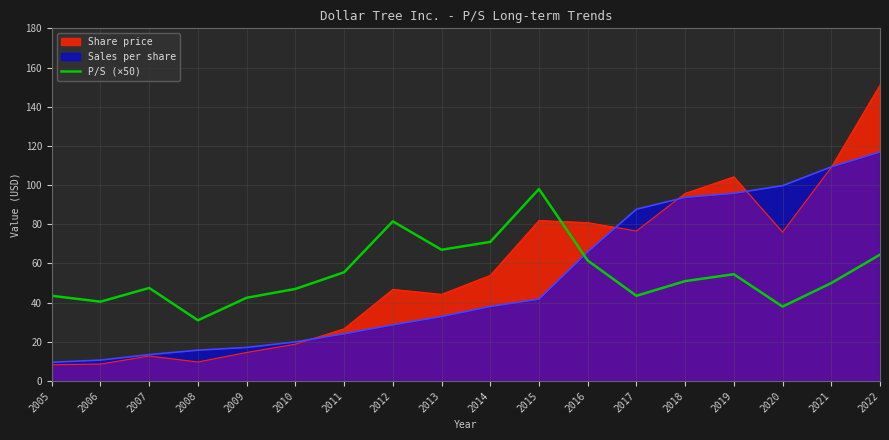

After their last crossing, which series has the higher values: Sales per share or P/S (×50)?

Sales per share